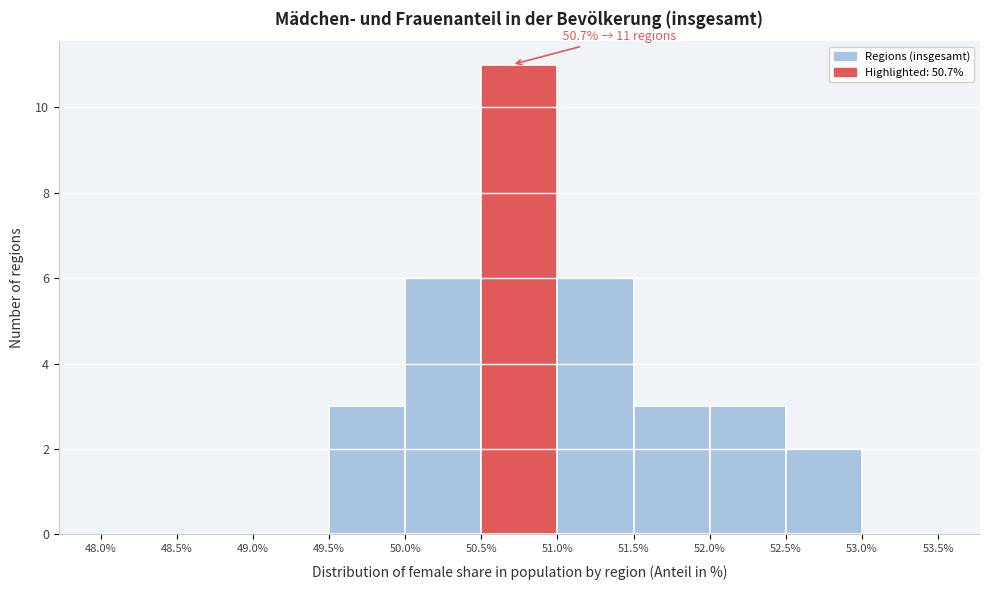

Over which range of the x-axis is the bar tallest?

50.5% to 51.0%